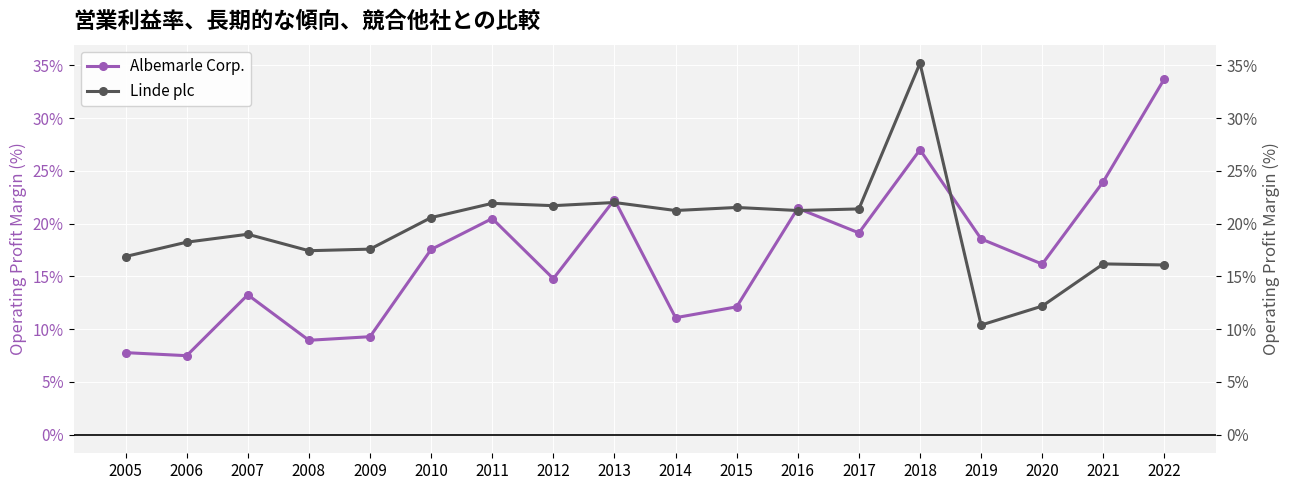

Reading left to right, list all the values displayed in this chart.

Albemarle Corp.: 2005=0.1	2006=0.1	2007=0.1	2008=0.1	2009=0.1	2010=0.2	2011=0.2	2012=0.1	2013=0.2	2014=0.1	2015=0.1	2016=0.2	2017=0.2	2018=0.3	2019=0.2	2020=0.2	2021=0.2	2022=0.3
Linde plc: 2005=0.2	2006=0.2	2007=0.2	2008=0.2	2009=0.2	2010=0.2	2011=0.2	2012=0.2	2013=0.2	2014=0.2	2015=0.2	2016=0.2	2017=0.2	2018=0.4	2019=0.1	2020=0.1	2021=0.2	2022=0.2